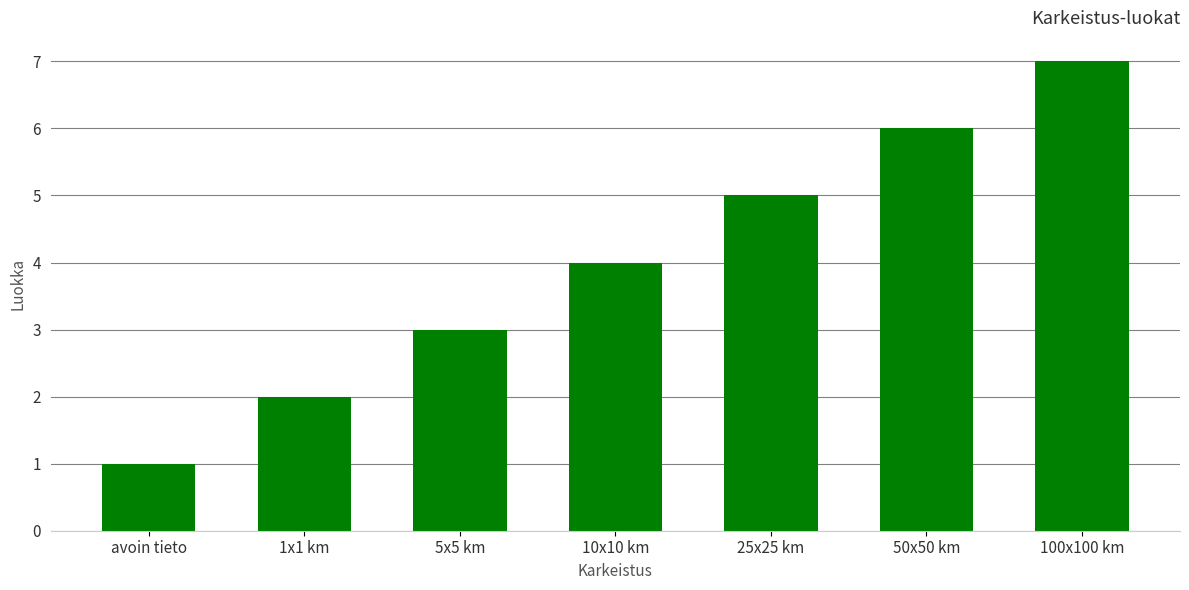

How many values are between 2 and 6?

5